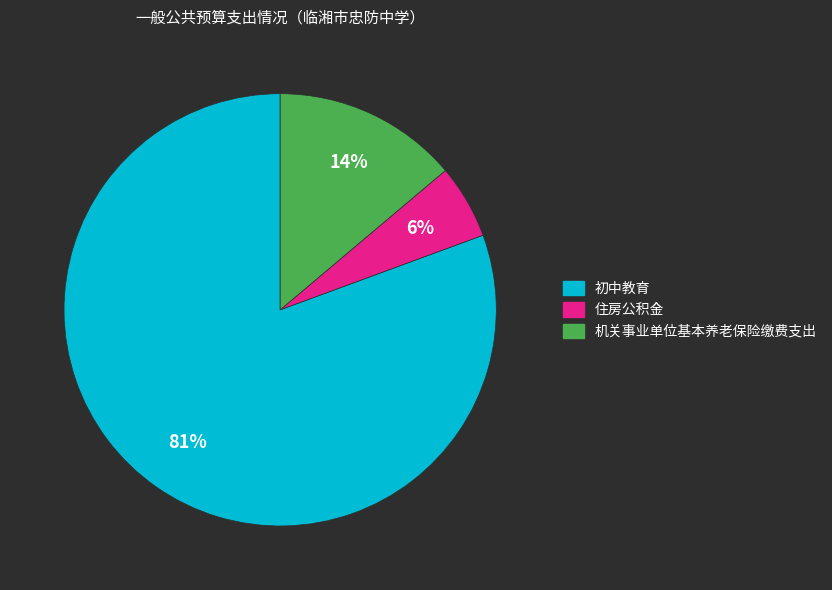

Rank the categories by value from lowest to highest.

住房公积金, 机关事业单位基本养老保险缴费支出, 初中教育